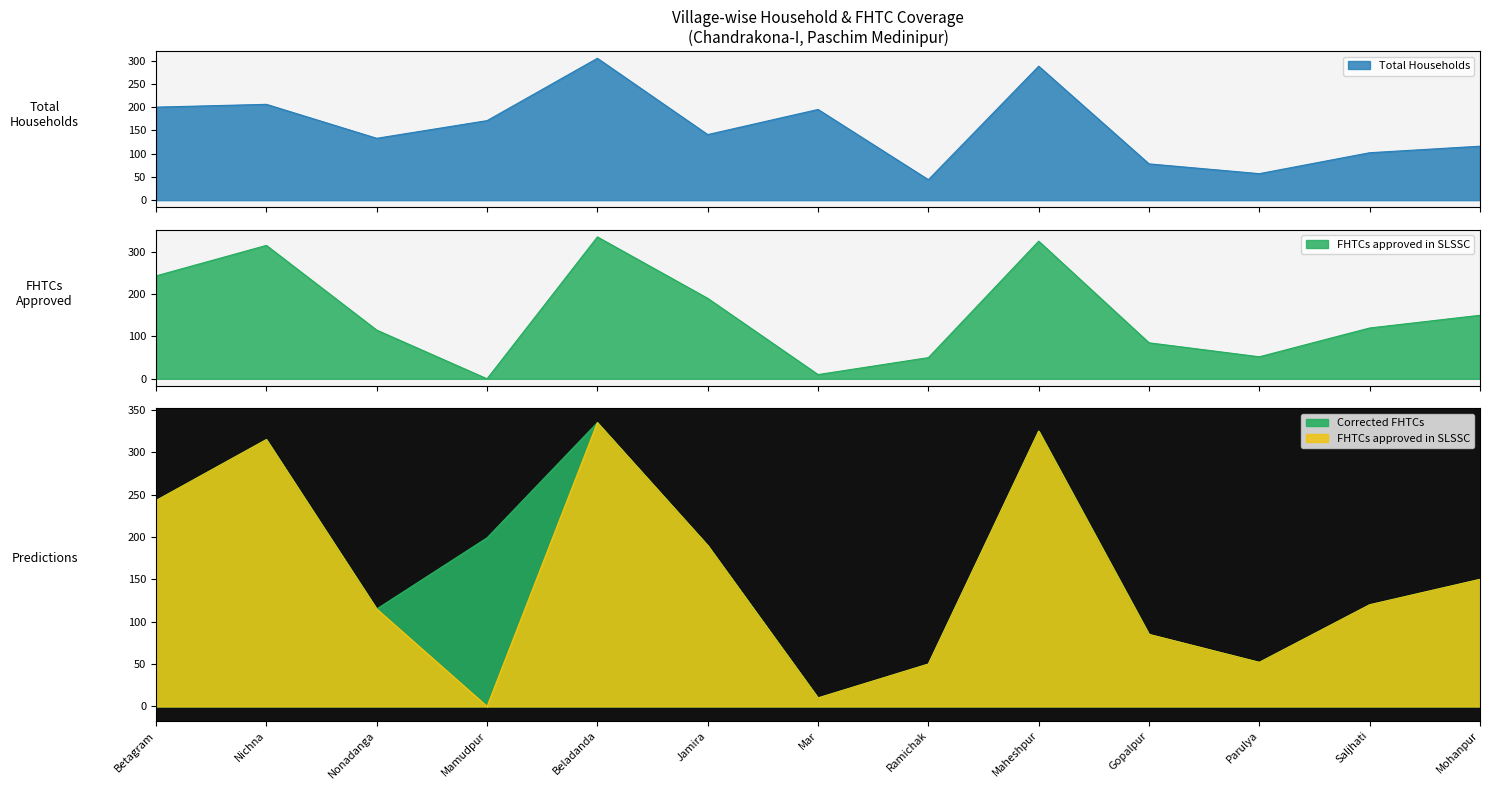

What is the label of the 5th point from the right?

Maheshpur